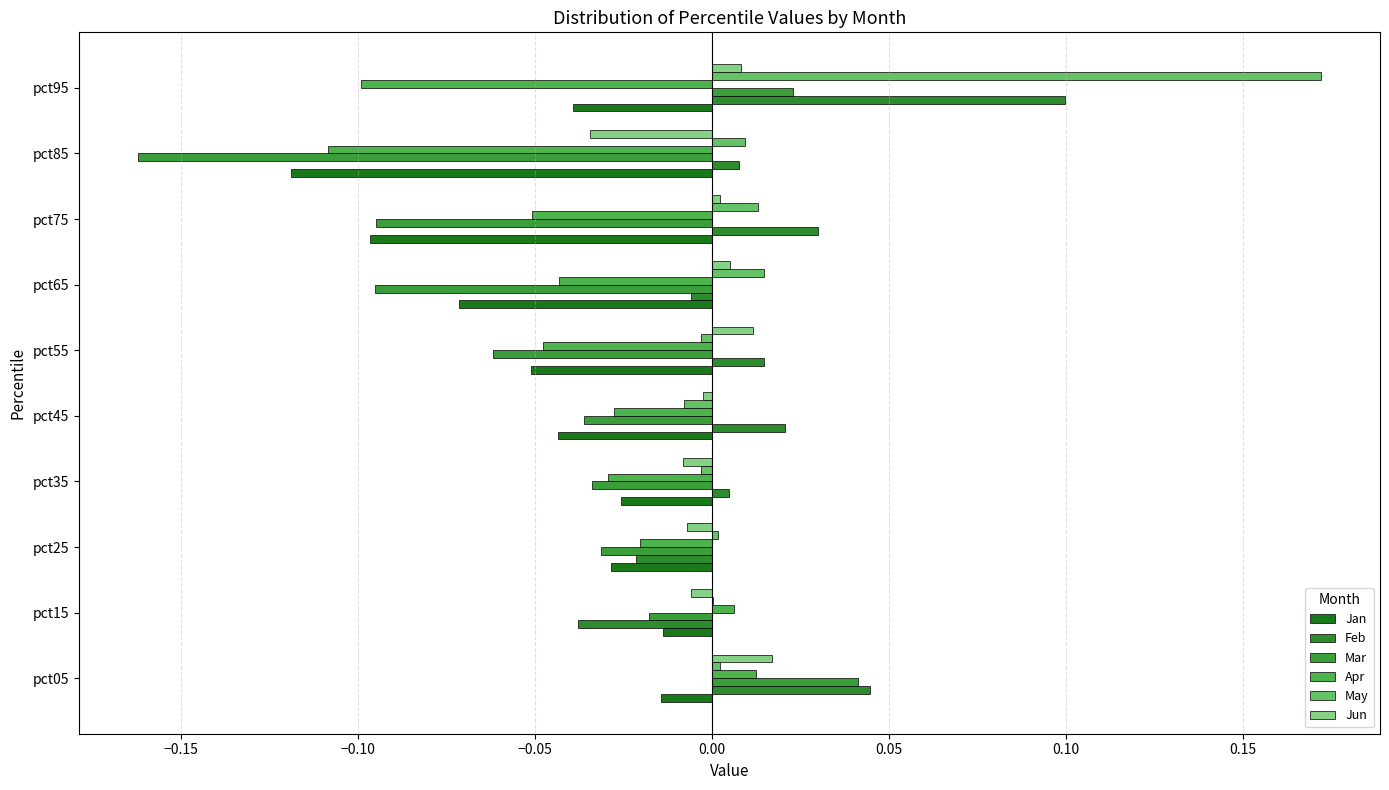

What is the difference between the maximum and minimum values in the Mar series?

0.2